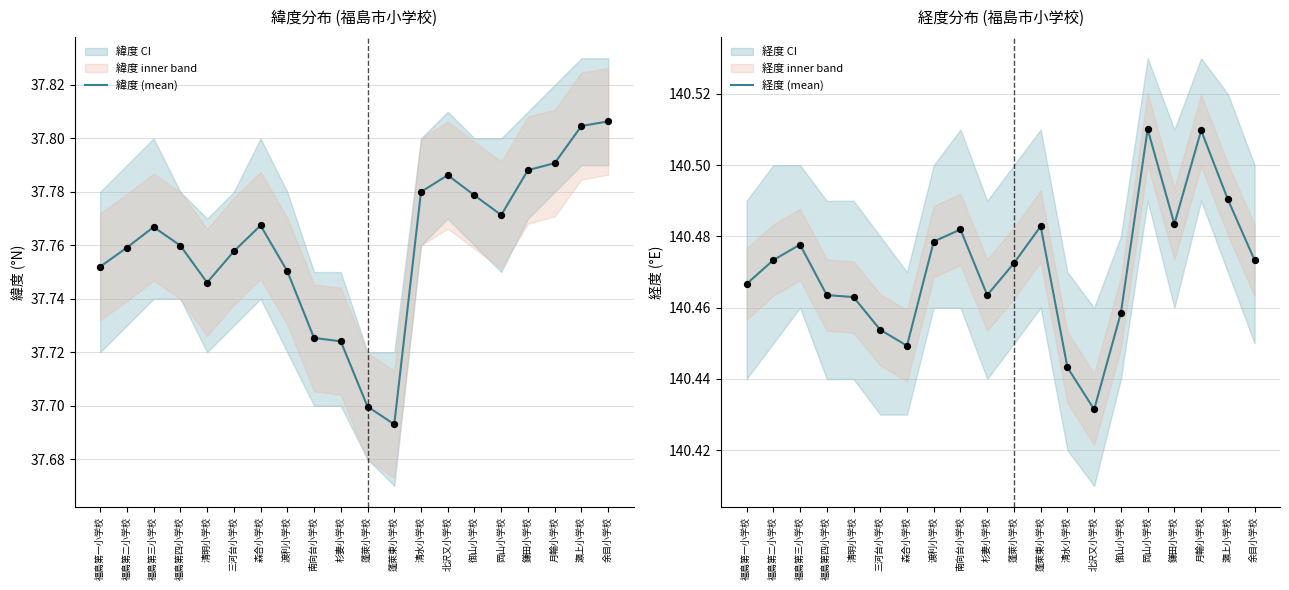

Which series reaches the minimum Y coordinate?

緯度 (mean)